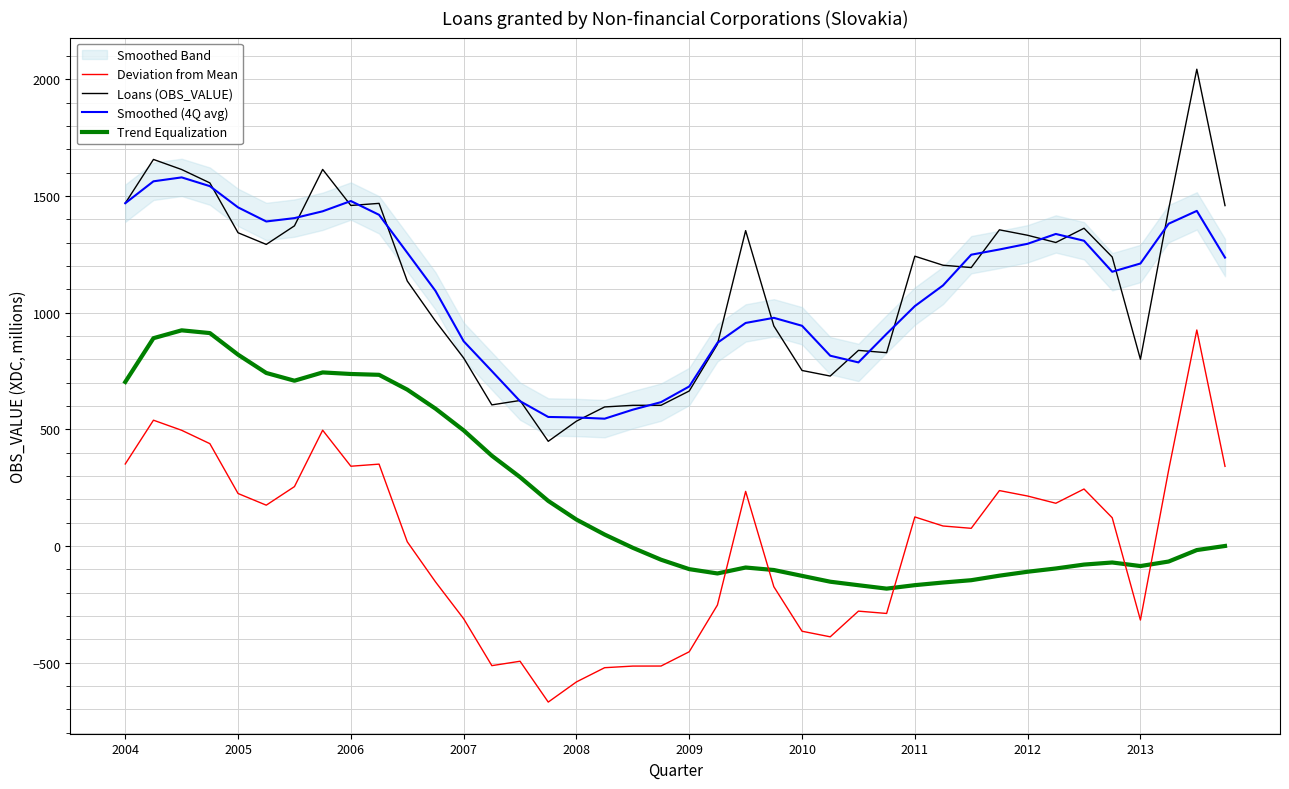

Which series has the largest range (max minus min)?

Deviation from Mean